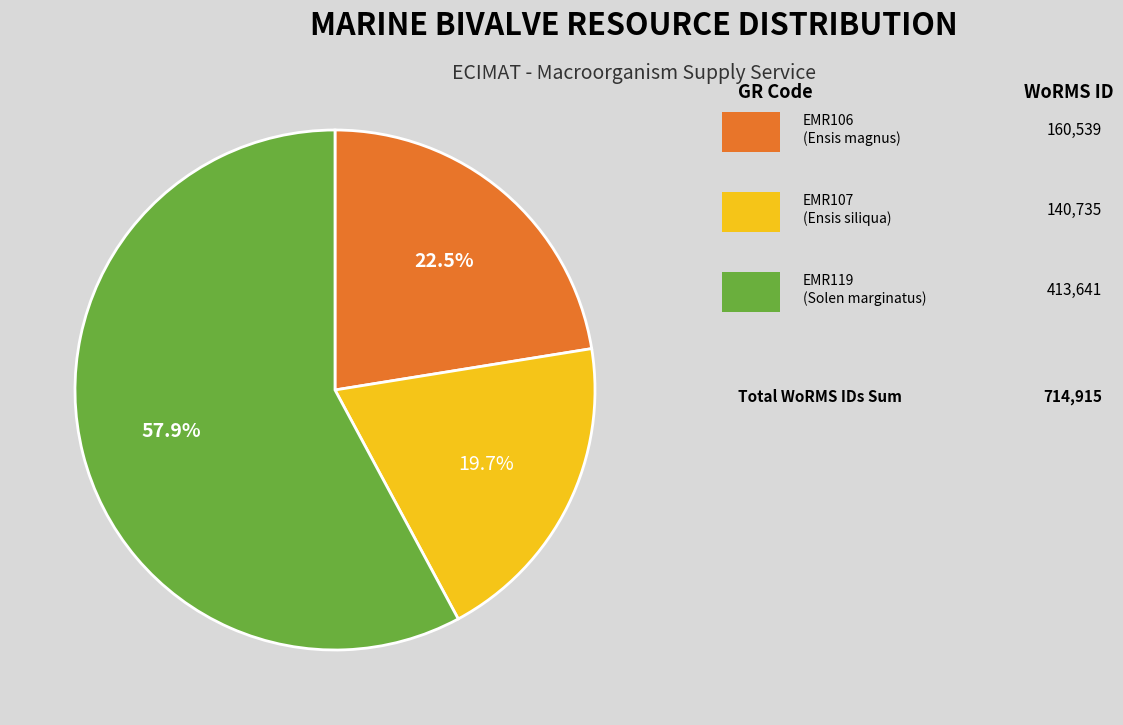

Is there a majority slice in this chart?

Yes